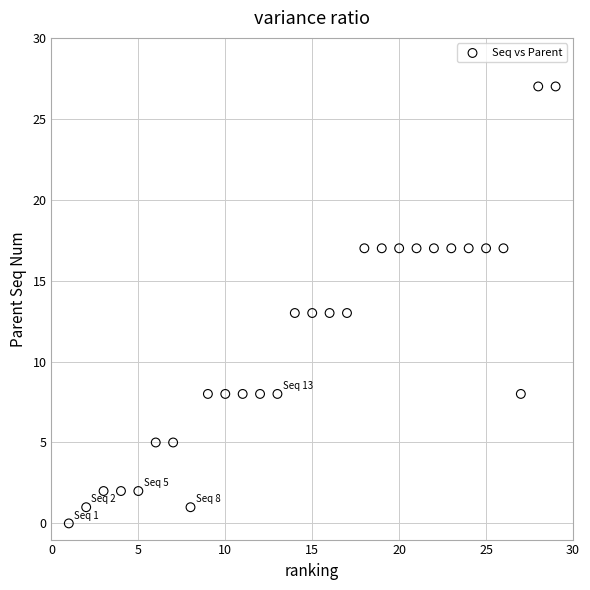

What is the range of X values (max minus min)?

28